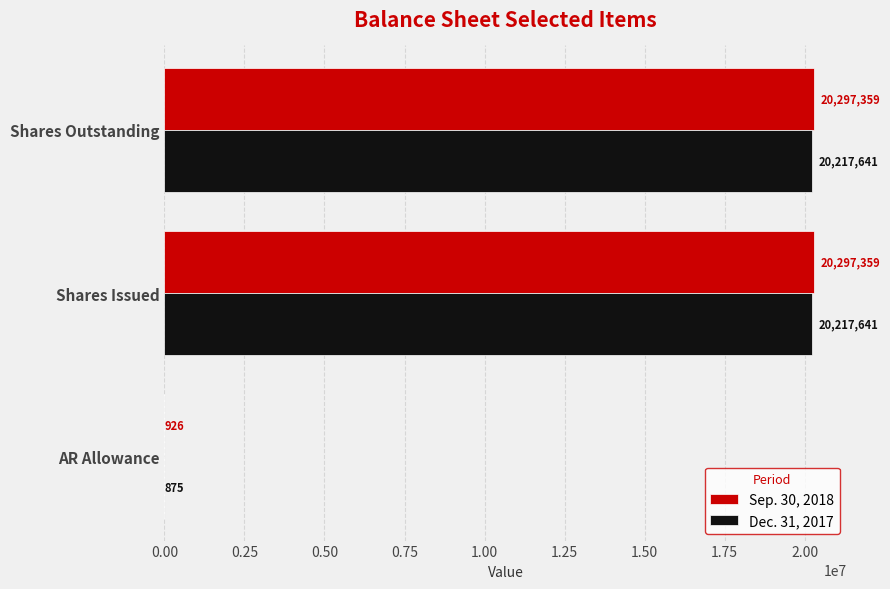

Which series has the largest total across all categories?

Sep. 30, 2018